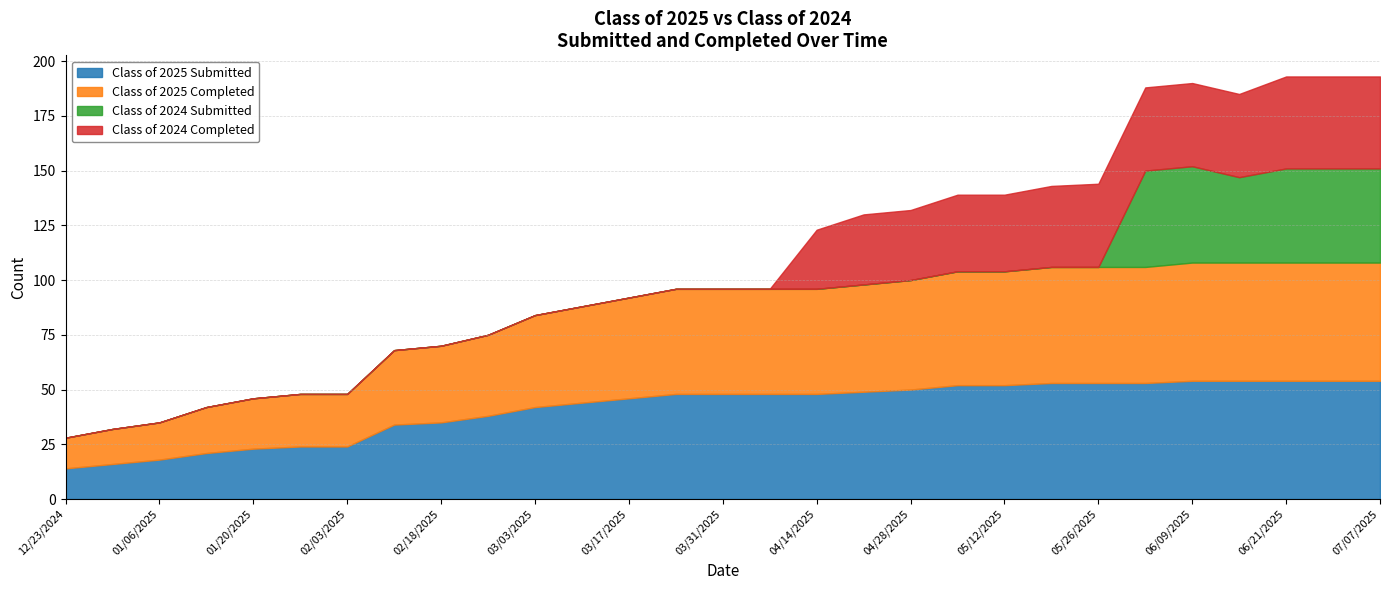

How many lines are shown in the chart?

4